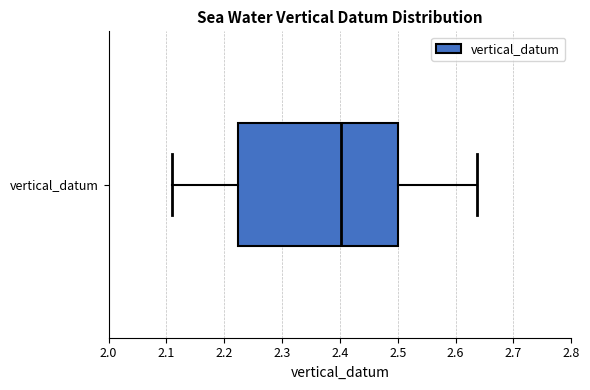

Where does the right whisker of the box for vertical_datum end on the x-axis? The values are not printed on the chart, so give them approximately, as read against the axis.

2.64